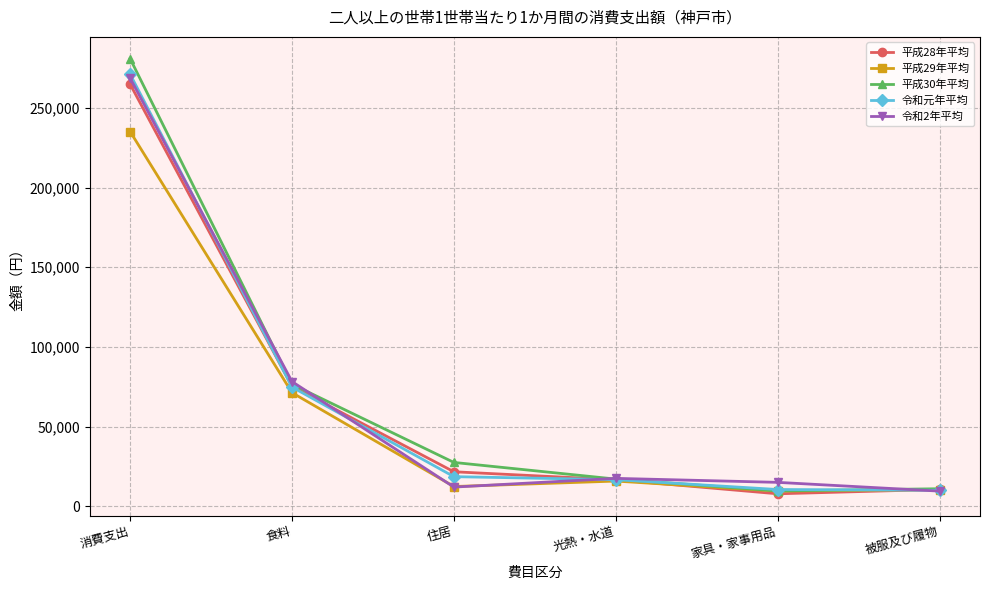

What value does the 平成29年平均 series have at 食料?

71263